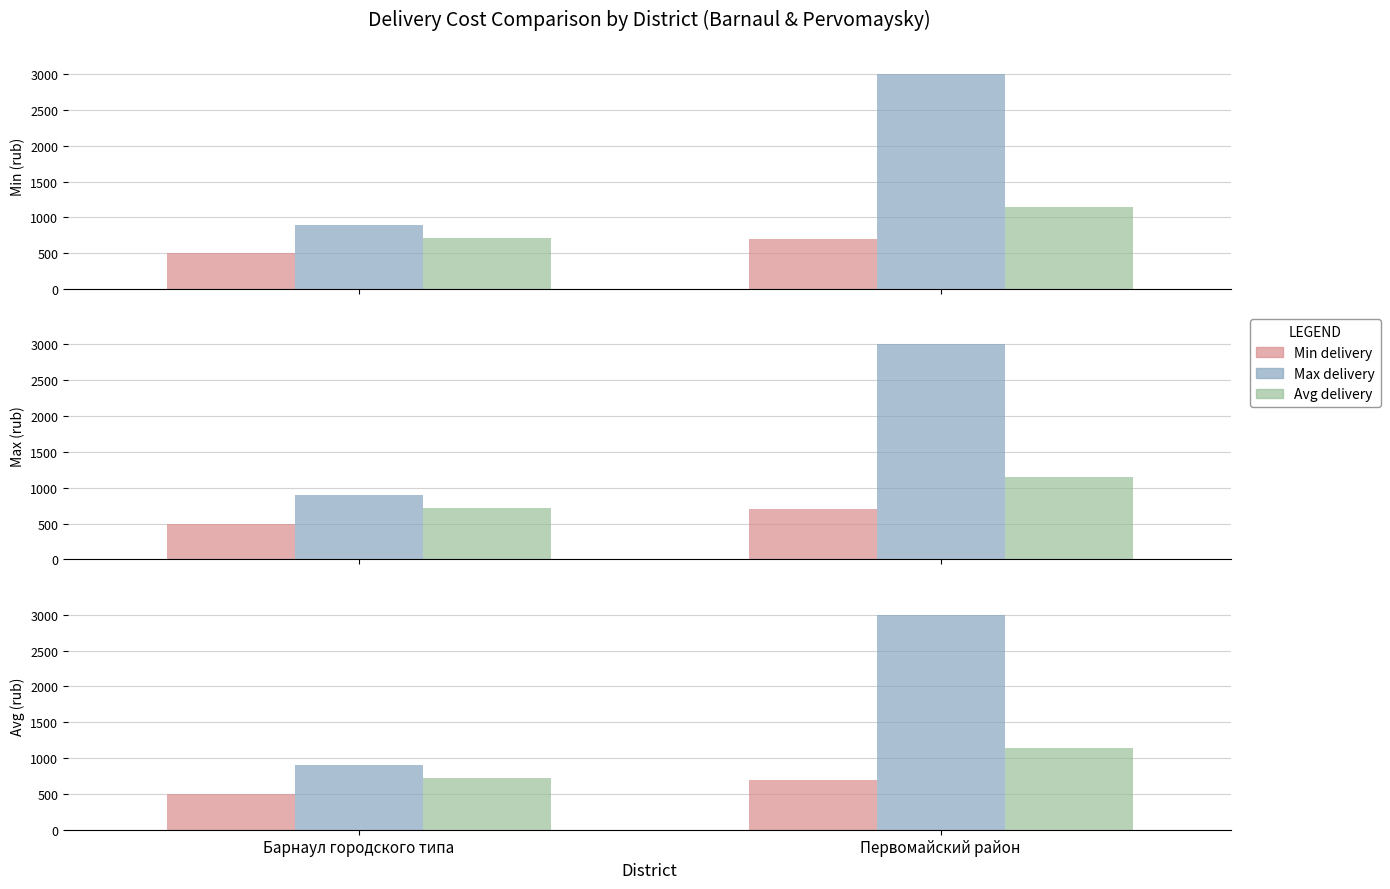

Rank the series by their maximum value, from highest to lowest.

Max delivery, Avg delivery, Min delivery